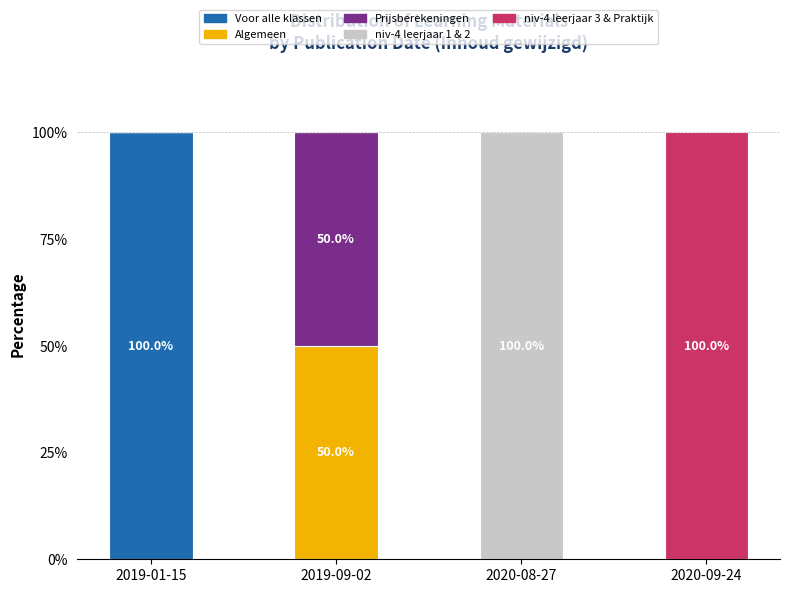

Count the number of data series in this chart.

5